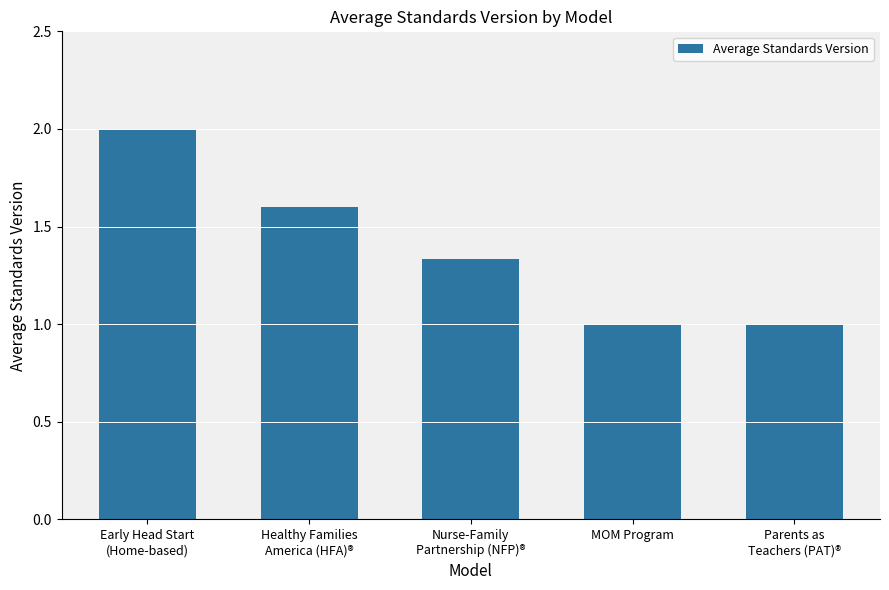

What is the value of the 5th bar from the left?

1.0